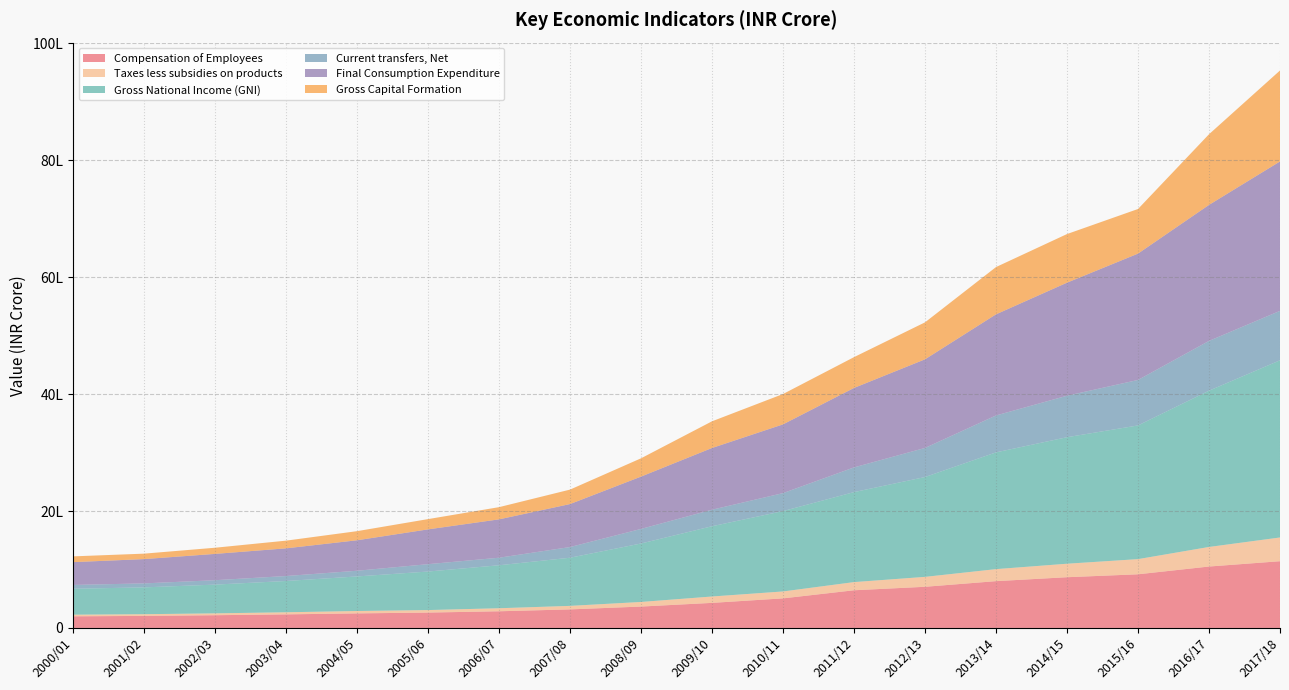

Reading left to right, extract all data points from this chart.

Compensation of Employees: 2000/01=198834	2001/02=206044	2002/03=217727	2003/04=232078	2004/05=248892	2005/06=262889	2006/07=285168	2007/08=317195	2008/09=365839	2009/10=428763	2010/11=505940	2011/12=644522	2012/13=704060	2013/14=800586	2014/15=867724	2015/16=917887	2016/17=1050579	2017/18=1141580
Taxes less subsidies on products: 2000/01=28090	2001/02=29046	2002/03=31906	2003/04=36050	2004/05=40927	2005/06=42966	2006/07=51968	2007/08=60401	2008/09=78744	2009/10=109358	2010/11=118472	2011/12=139862	2012/13=169790	2013/14=205802	2014/15=231060	2015/16=259603	2016/17=335010	2017/18=406307
Gross National Income (GNI): 2000/01=443220	2001/02=458838	2002/03=491555	2003/04=535065	2004/05=591048	2005/06=659040	2006/07=735259	2007/08=823605	2008/09=1000021	2009/10=1201891	2010/11=1374503	2011/12=1539635	2012/13=1708090	2013/14=1997291	2014/15=2164392	2015/16=2287167	2016/17=2673590	2017/18=3031430
Current transfers, Net: 2000/01=65595	2001/02=68186	2002/03=75533	2003/04=84889	2004/05=97704	2005/06=126146	2006/07=128992	2007/08=182817	2008/09=249487	2009/10=282648	2010/11=307859	2011/12=422772	2012/13=497701	2013/14=631500	2014/15=709957	2015/16=778187	2016/17=851801	2017/18=845839
Final Consumption Expenditure: 2000/01=390017	2001/02=415843	2002/03=450090	2003/04=473685	2004/05=521301	2005/06=595327	2006/07=656374	2007/08=735470	2008/09=895042	2009/10=1056185	2010/11=1176030	2011/12=1359539	2012/13=1516129	2013/14=1730312	2014/15=1934046	2015/16=2161519	2016/17=2326851	2017/18=2555904
Gross Capital Formation: 2000/01=98649	2001/02=93019	2002/03=105383	2003/04=131671	2004/05=155907	2005/06=175633	2006/07=208779	2007/08=247272	2008/09=313029	2009/10=456489	2010/11=519268	2011/12=526889	2012/13=632601	2013/14=808758	2014/15=831983	2015/16=763416	2016/17=1208672	2017/18=1556430